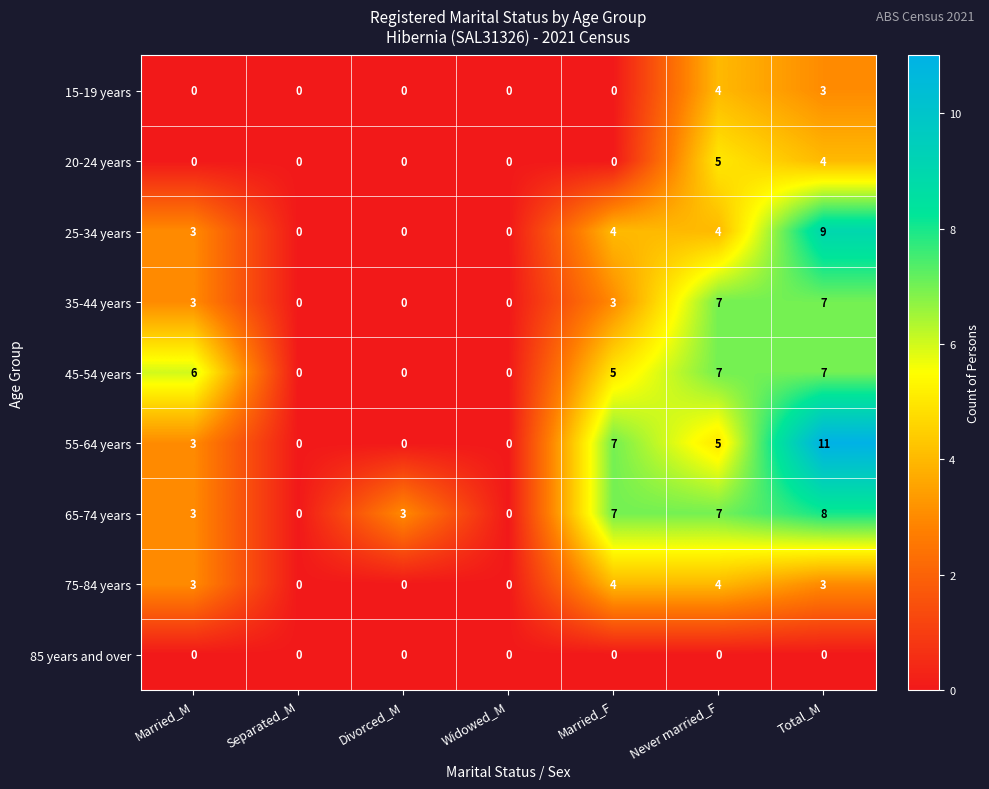

What is the maximum value shown in the chart?

11